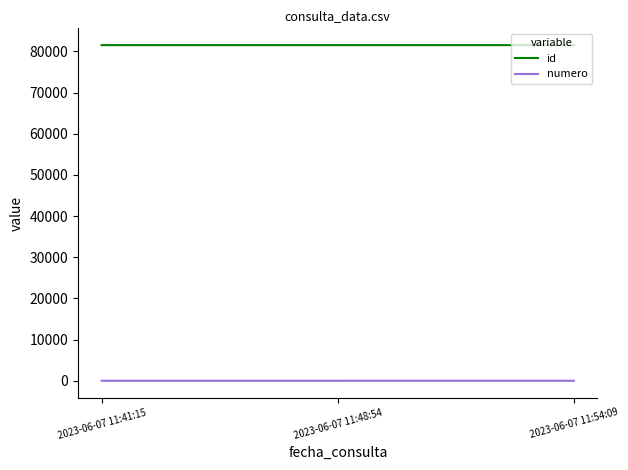

Is this an area chart (filled region under the line)?

No